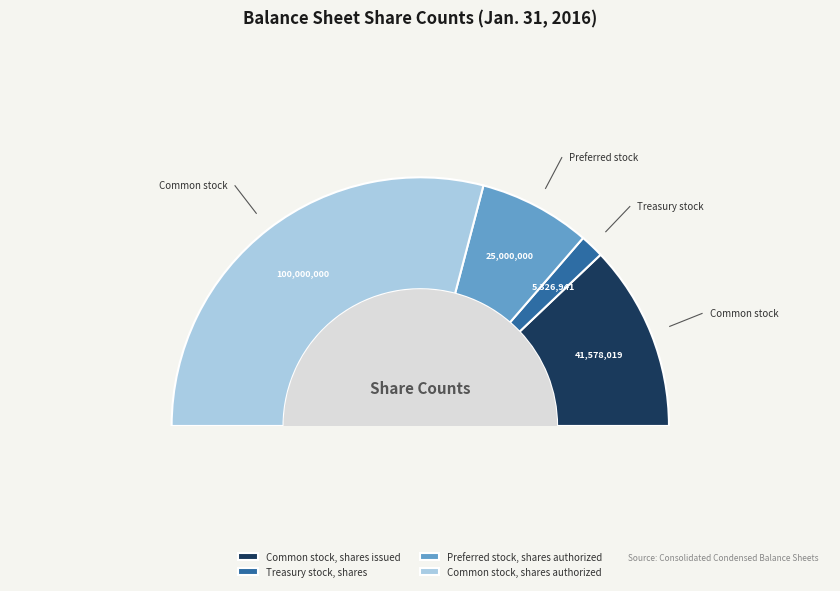

What is the change in value from Treasury stock, shares to Preferred stock, shares authorized?

+19673059